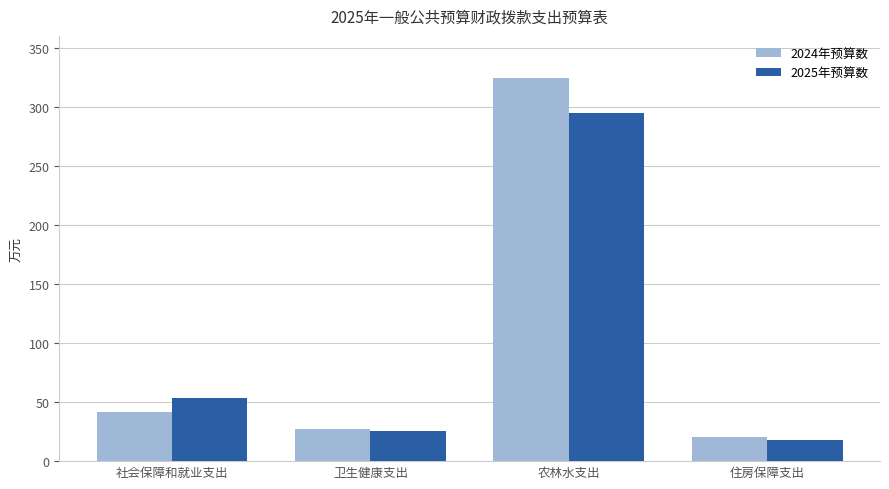

Which category has the highest value across all series?

农林水支出